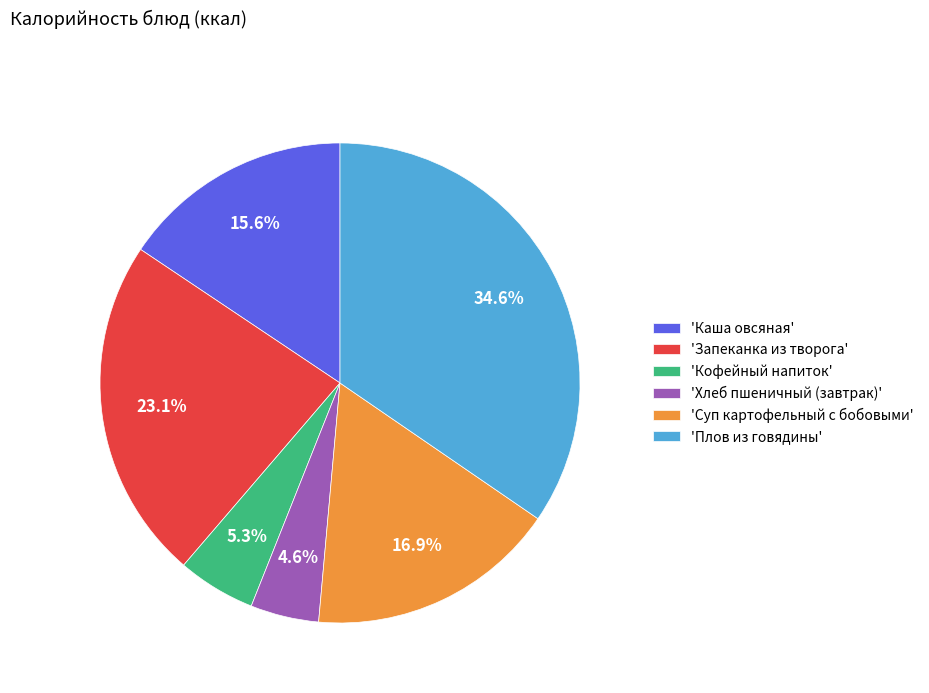

How many segments does this pie chart have?

6